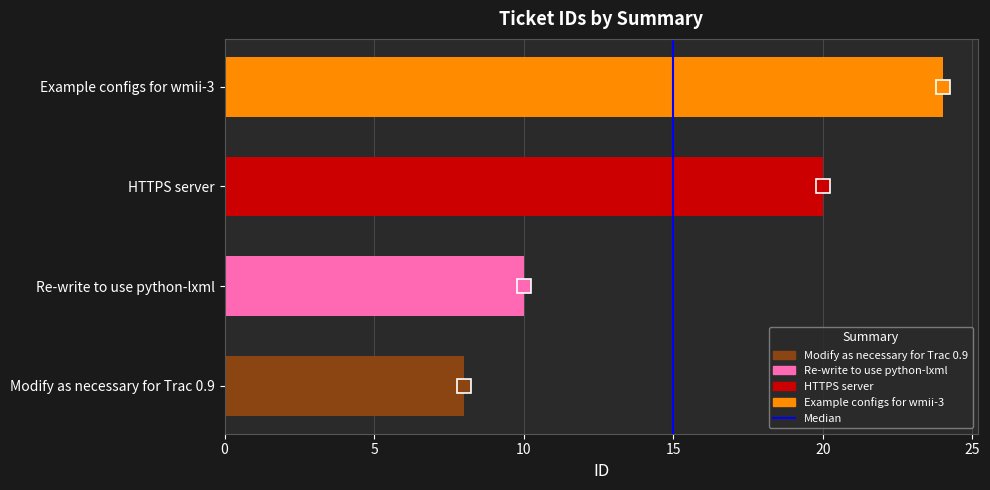

True or false: the data shows 24 at Example configs for wmii-3.

True